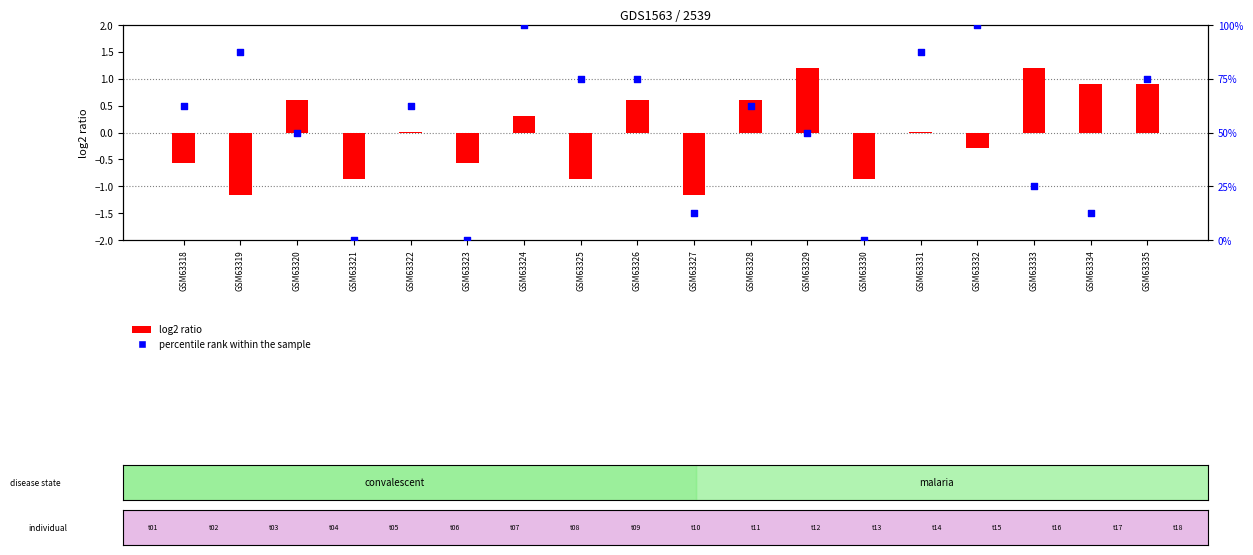

What are all the series names shown in the legend?

log2 ratio, percentile rank within the sample